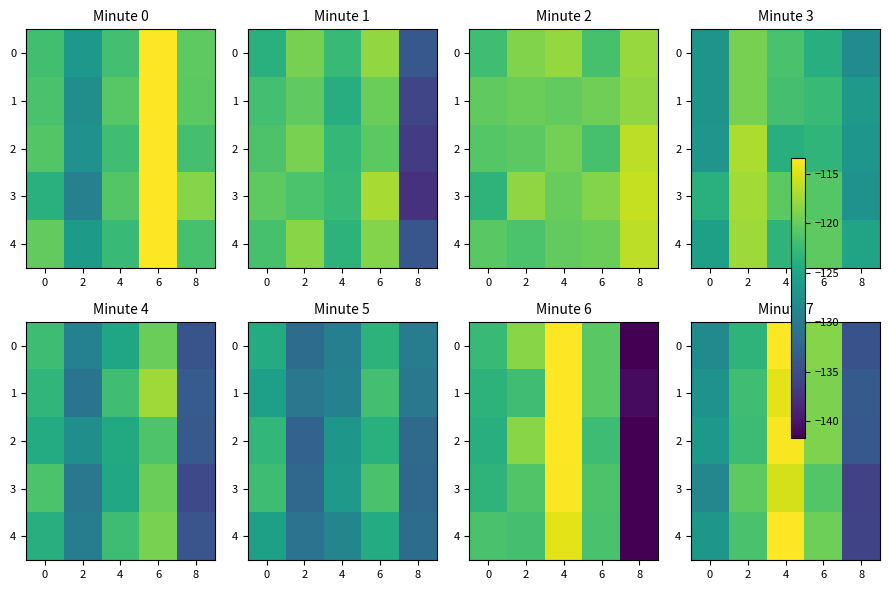

Where does the row_1 series first go above -122?

4